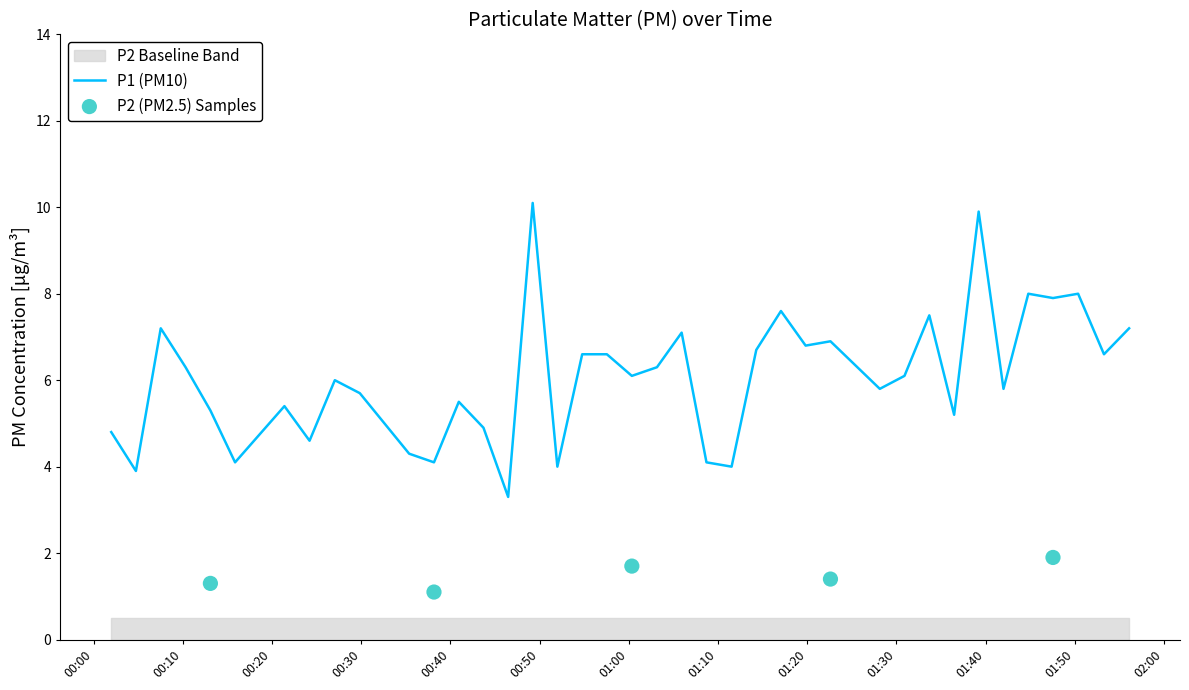

What is the highest value of the P1 (PM10) series?

10.1